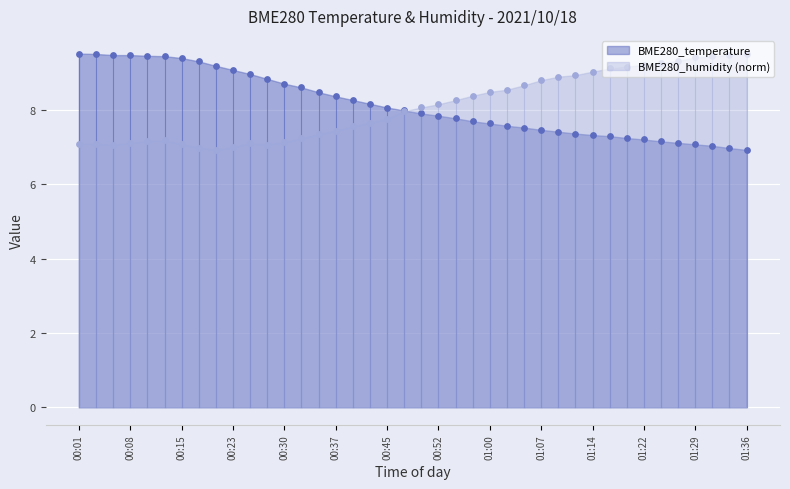

Is the value of BME280_humidity at 01:14 greater than the value of BME280_temperature at 00:37?

Yes